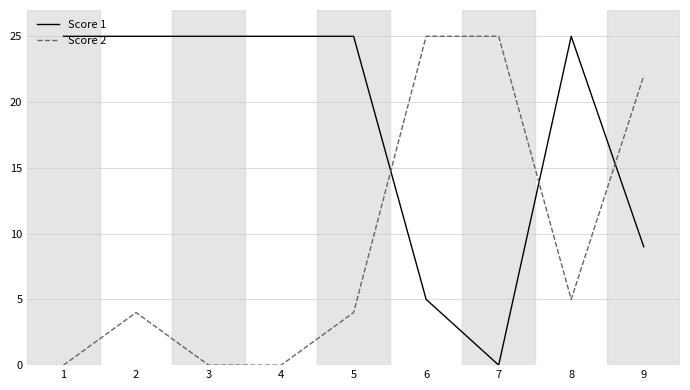

The value of Score 1 at 9 is 12. True or false?

False